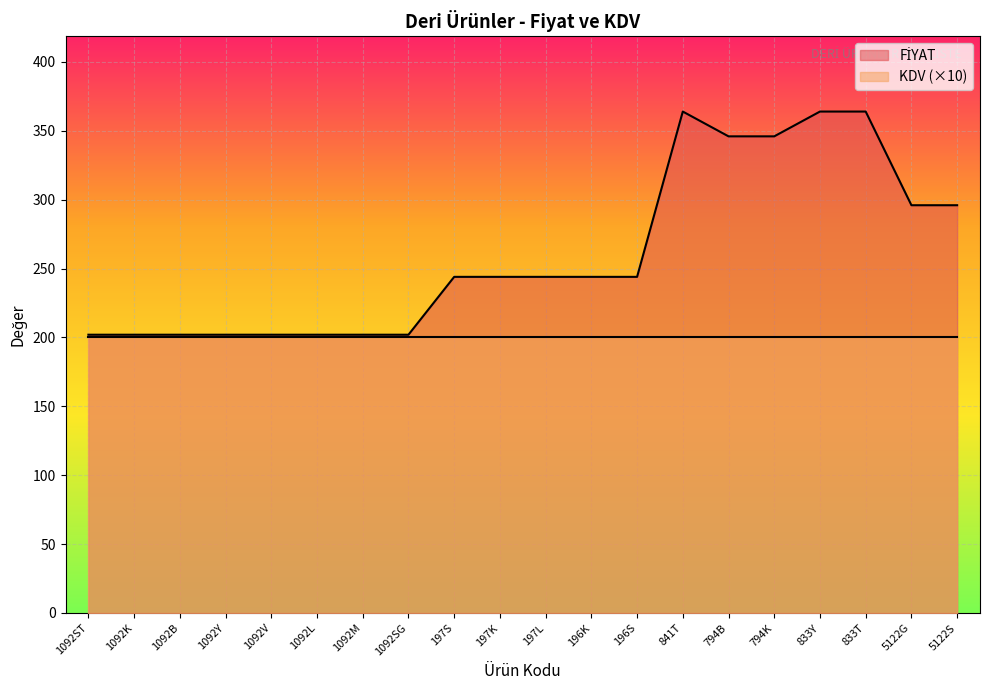

At which category does the data reach its first local peak?

841T